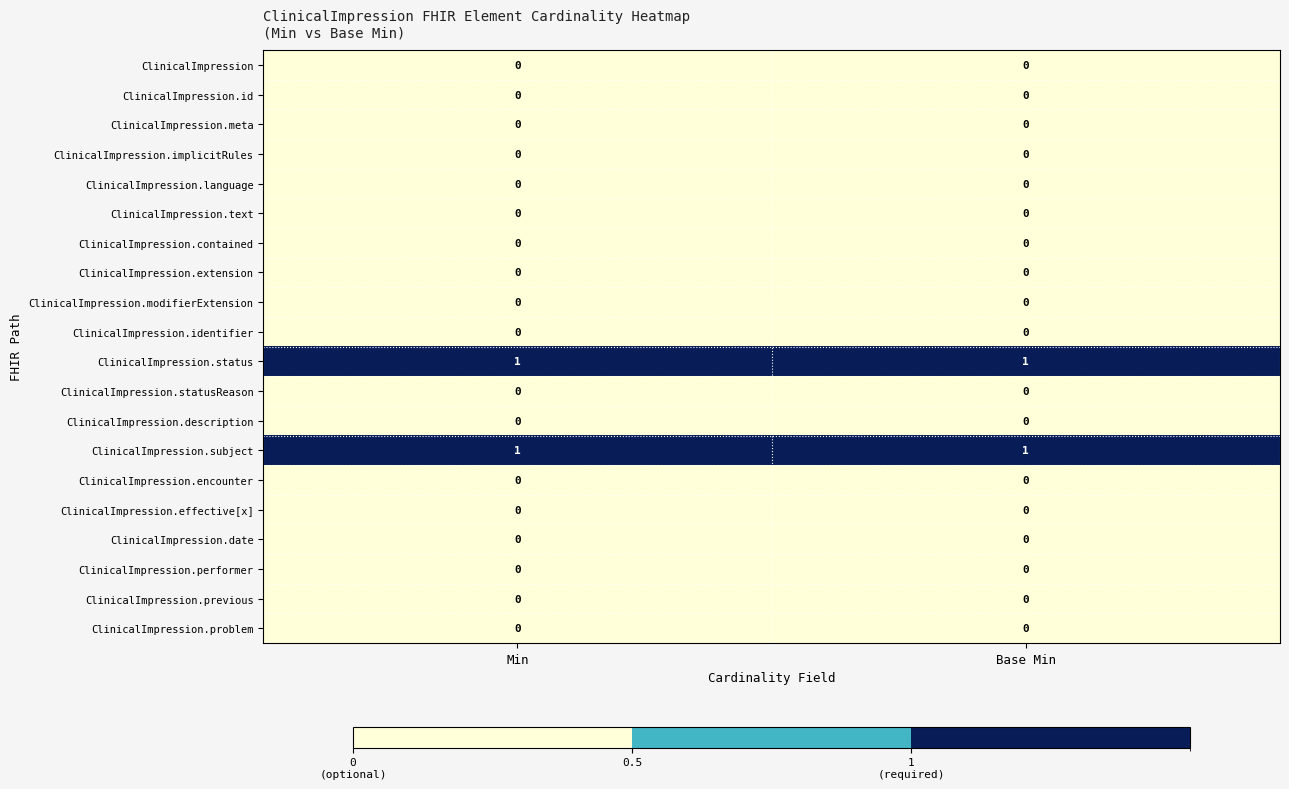

True or false: ClinicalImpression.language has a value of 0 at Min.

True